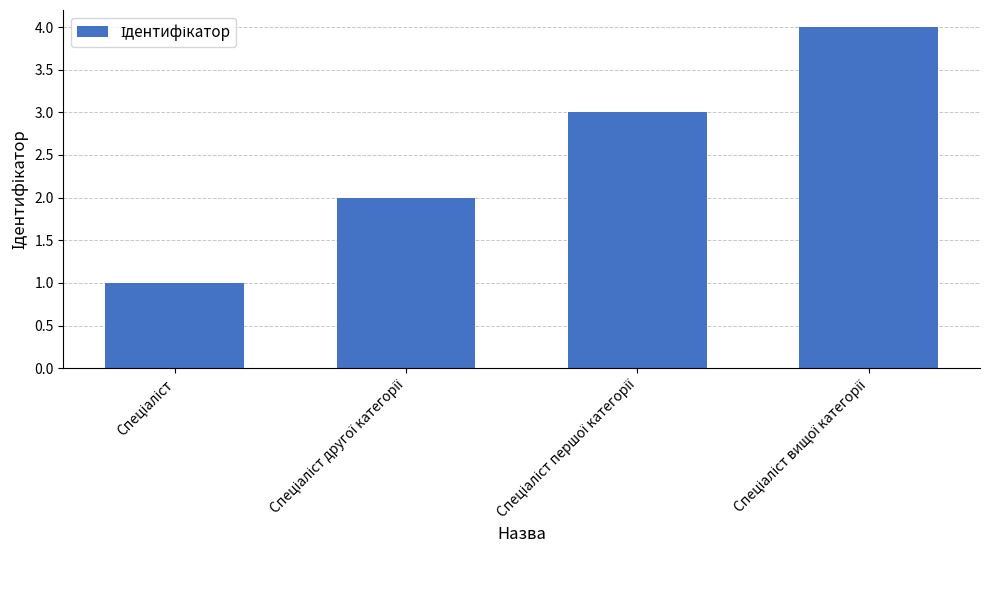

What is the greatest value displayed?

4